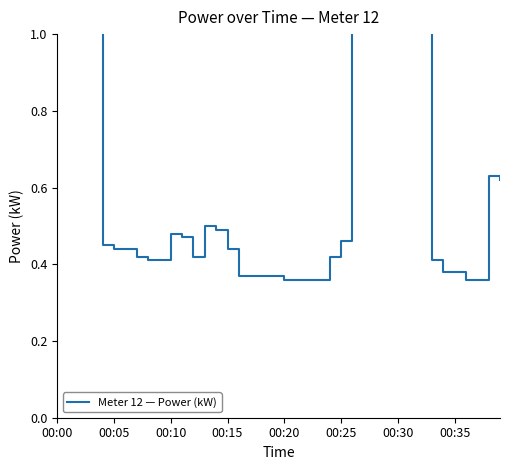

At which category does the chart reach its minimum across all series?

00:20